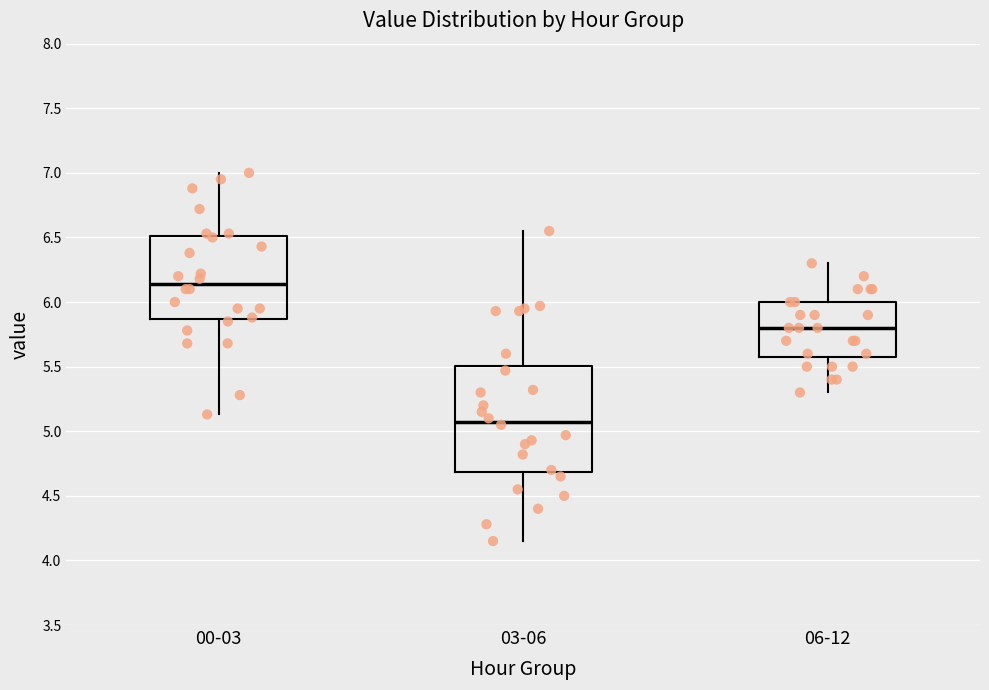

Which box's median line is the highest?

00-03